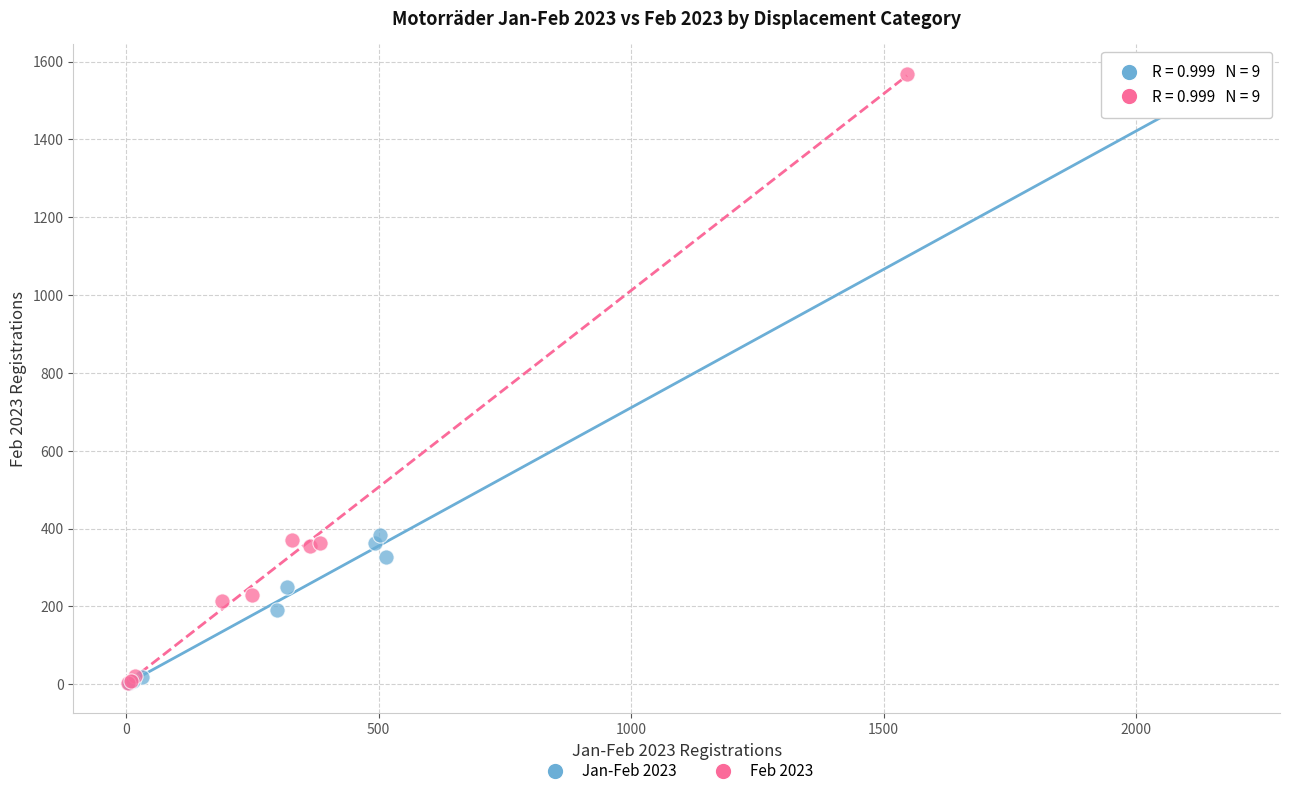

Which series has the largest Y range (max minus min)?

Feb 2023